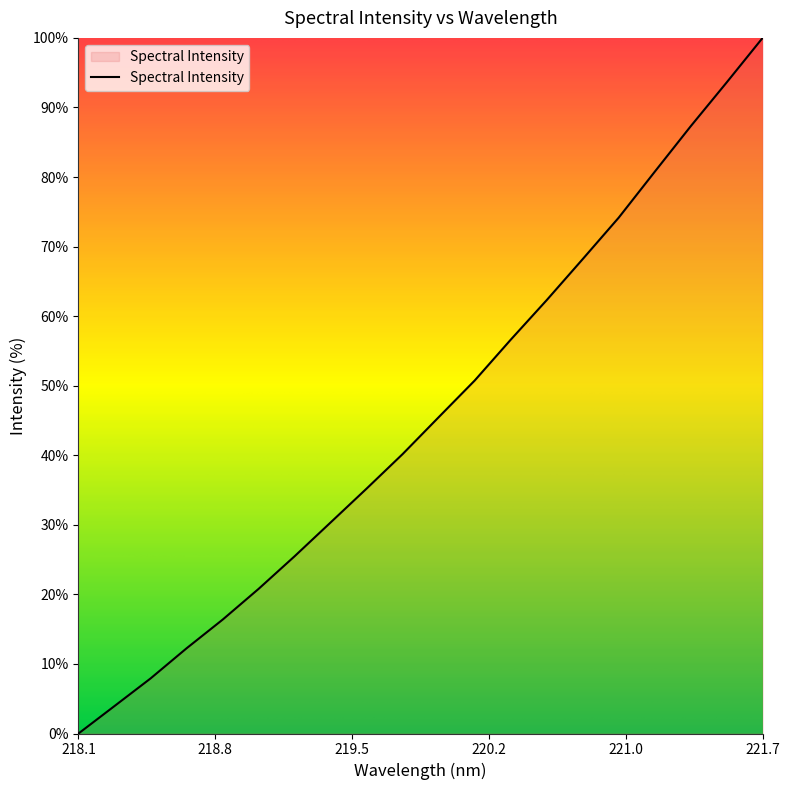

Does the chart display data point markers on the line(s)?

No